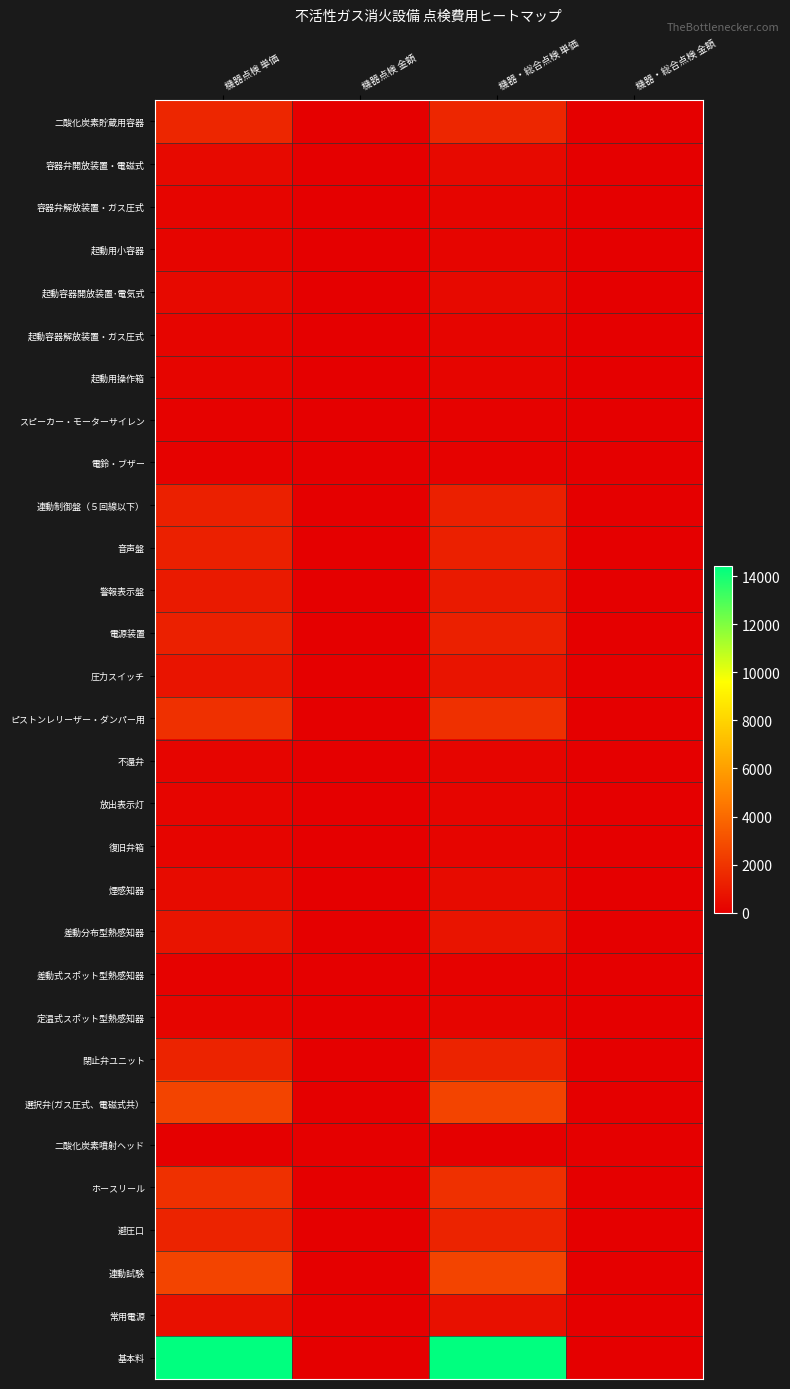

Reading left to right, list all the values displayed in this chart.

二酸化炭素貯蔵用容器: 機器点検 単価=1470	機器点検 金額=0	機器・総合点検 単価=1470	機器・総合点検 金額=0
容器弁開放装置・電磁式: 機器点検 単価=370	機器点検 金額=0	機器・総合点検 単価=370	機器・総合点検 金額=0
容器弁解放装置・ガス圧式: 機器点検 単価=250	機器点検 金額=0	機器・総合点検 単価=250	機器・総合点検 金額=0
起動用小容器: 機器点検 単価=250	機器点検 金額=0	機器・総合点検 単価=250	機器・総合点検 金額=0
起動容器開放装置･電気式: 機器点検 単価=370	機器点検 金額=0	機器・総合点検 単価=370	機器・総合点検 金額=0
起動容器解放装置・ガス圧式: 機器点検 単価=250	機器点検 金額=0	機器・総合点検 単価=250	機器・総合点検 金額=0
起動用操作箱: 機器点検 単価=250	機器点検 金額=0	機器・総合点検 単価=250	機器・総合点検 金額=0
スピーカー・モーターサイレン: 機器点検 単価=120	機器点検 金額=0	機器・総合点検 単価=120	機器・総合点検 金額=0
電鈴・ブザー: 機器点検 単価=120	機器点検 金額=0	機器・総合点検 単価=120	機器・総合点検 金額=0
連動制御盤（５回線以下）: 機器点検 単価=1220	機器点検 金額=0	機器・総合点検 単価=1220	機器・総合点検 金額=0
音声盤: 機器点検 単価=1220	機器点検 金額=0	機器・総合点検 単価=1220	機器・総合点検 金額=0
警報表示盤: 機器点検 単価=990	機器点検 金額=0	機器・総合点検 単価=990	機器・総合点検 金額=0
電源装置: 機器点検 単価=1220	機器点検 金額=0	機器・総合点検 単価=1220	機器・総合点検 金額=0
圧力スイッチ: 機器点検 単価=770	機器点検 金額=0	機器・総合点検 単価=770	機器・総合点検 金額=0
ピストンレリーザー・ダンパー用: 機器点検 単価=1830	機器点検 金額=0	機器・総合点検 単価=1830	機器・総合点検 金額=0
不還弁: 機器点検 単価=250	機器点検 金額=0	機器・総合点検 単価=250	機器・総合点検 金額=0
放出表示灯: 機器点検 単価=250	機器点検 金額=0	機器・総合点検 単価=250	機器・総合点検 金額=0
復旧弁箱: 機器点検 単価=250	機器点検 金額=0	機器・総合点検 単価=250	機器・総合点検 金額=0
煙感知器: 機器点検 単価=430	機器点検 金額=0	機器・総合点検 単価=430	機器・総合点検 金額=0
差動分布型熱感知器: 機器点検 単価=770	機器点検 金額=0	機器・総合点検 単価=770	機器・総合点検 金額=0
差動式スポット型熱感知器: 機器点検 単価=120	機器点検 金額=0	機器・総合点検 単価=120	機器・総合点検 金額=0
定温式スポット型熱感知器: 機器点検 単価=230	機器点検 金額=0	機器・総合点検 単価=230	機器・総合点検 金額=0
閉止弁ユニット: 機器点検 単価=1350	機器点検 金額=0	機器・総合点検 単価=1350	機器・総合点検 金額=0
選択弁(ガス圧式、電磁式共）: 機器点検 単価=2570	機器点検 金額=0	機器・総合点検 単価=2570	機器・総合点検 金額=0
二酸化炭素噴射ヘッド: 機器点検 単価=30	機器点検 金額=0	機器・総合点検 単価=30	機器・総合点検 金額=0
ホースリール: 機器点検 単価=1830	機器点検 金額=0	機器・総合点検 単価=1830	機器・総合点検 金額=0
避圧口: 機器点検 単価=1350	機器点検 金額=0	機器・総合点検 単価=1350	機器・総合点検 金額=0
連動試験: 機器点検 単価=2570	機器点検 金額=0	機器・総合点検 単価=2570	機器・総合点検 金額=0
常用電源: 機器点検 単価=640	機器点検 金額=0	機器・総合点検 単価=640	機器・総合点検 金額=0
基本料: 機器点検 単価=14410	機器点検 金額=0	機器・総合点検 単価=14410	機器・総合点検 金額=0